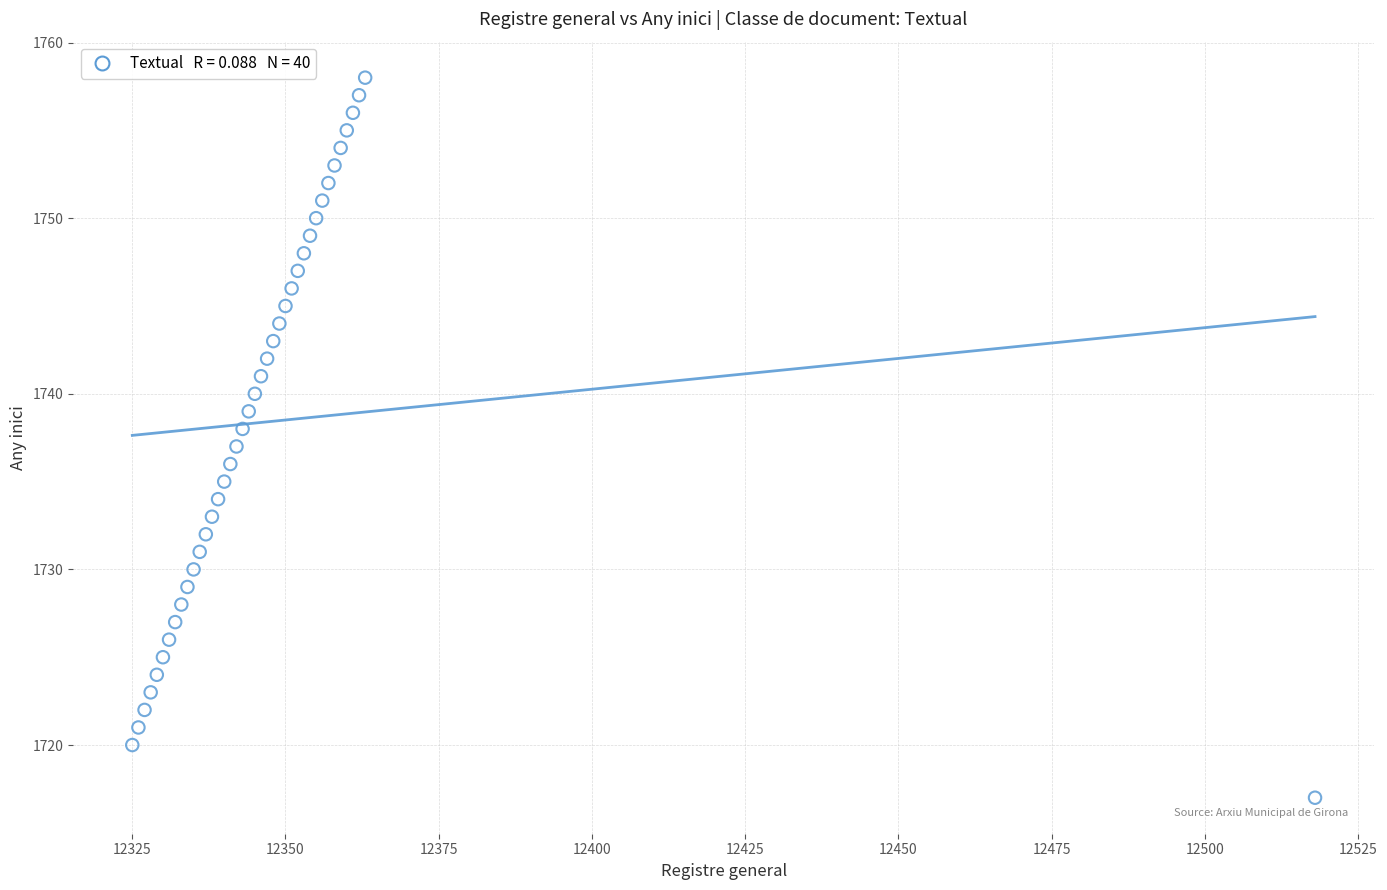

What is the range of X values (max minus min)?

193